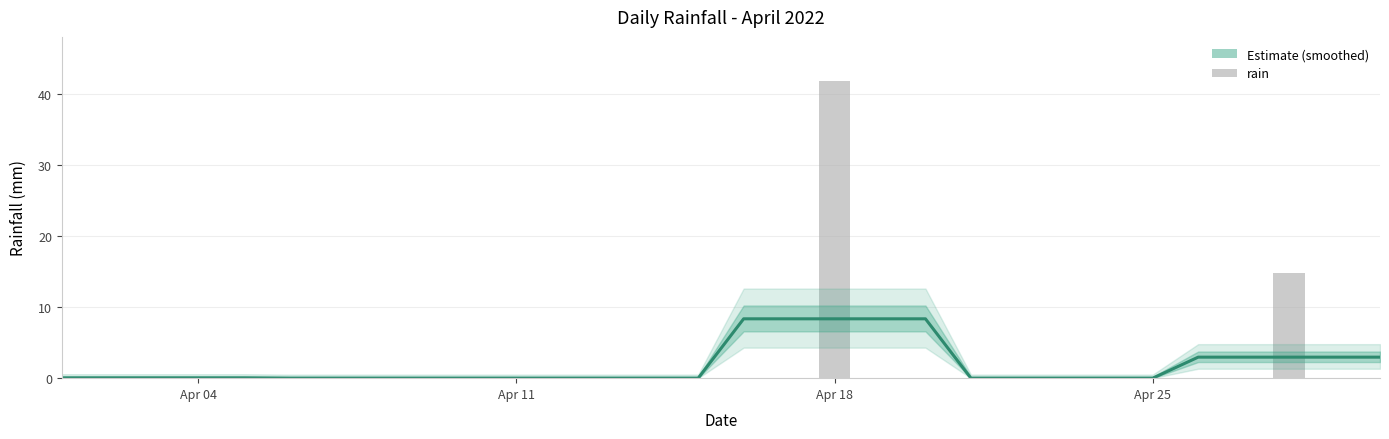

What is the average value?

1.9